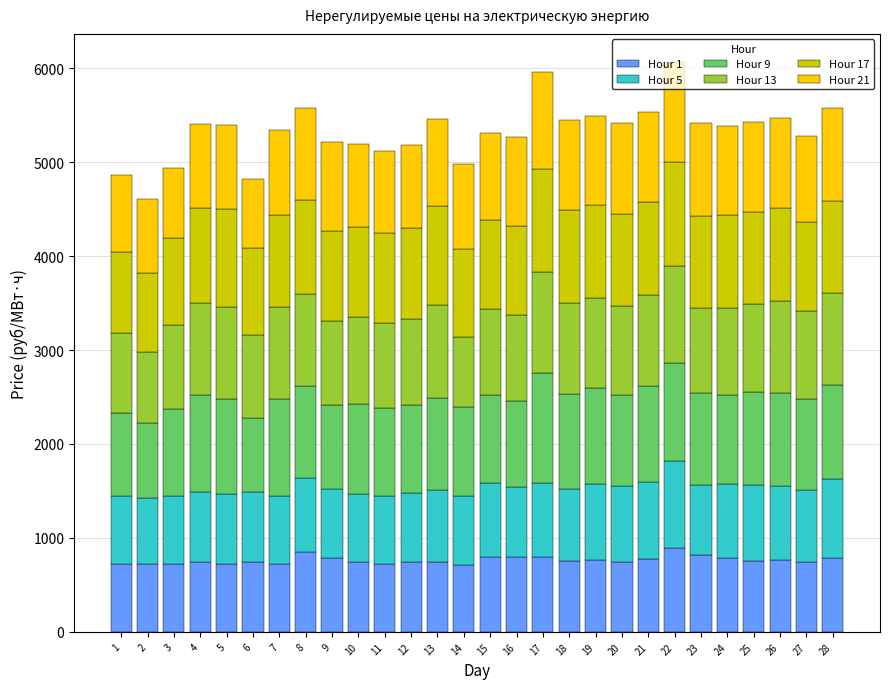

What is the maximum value for Hour 1?

893.5